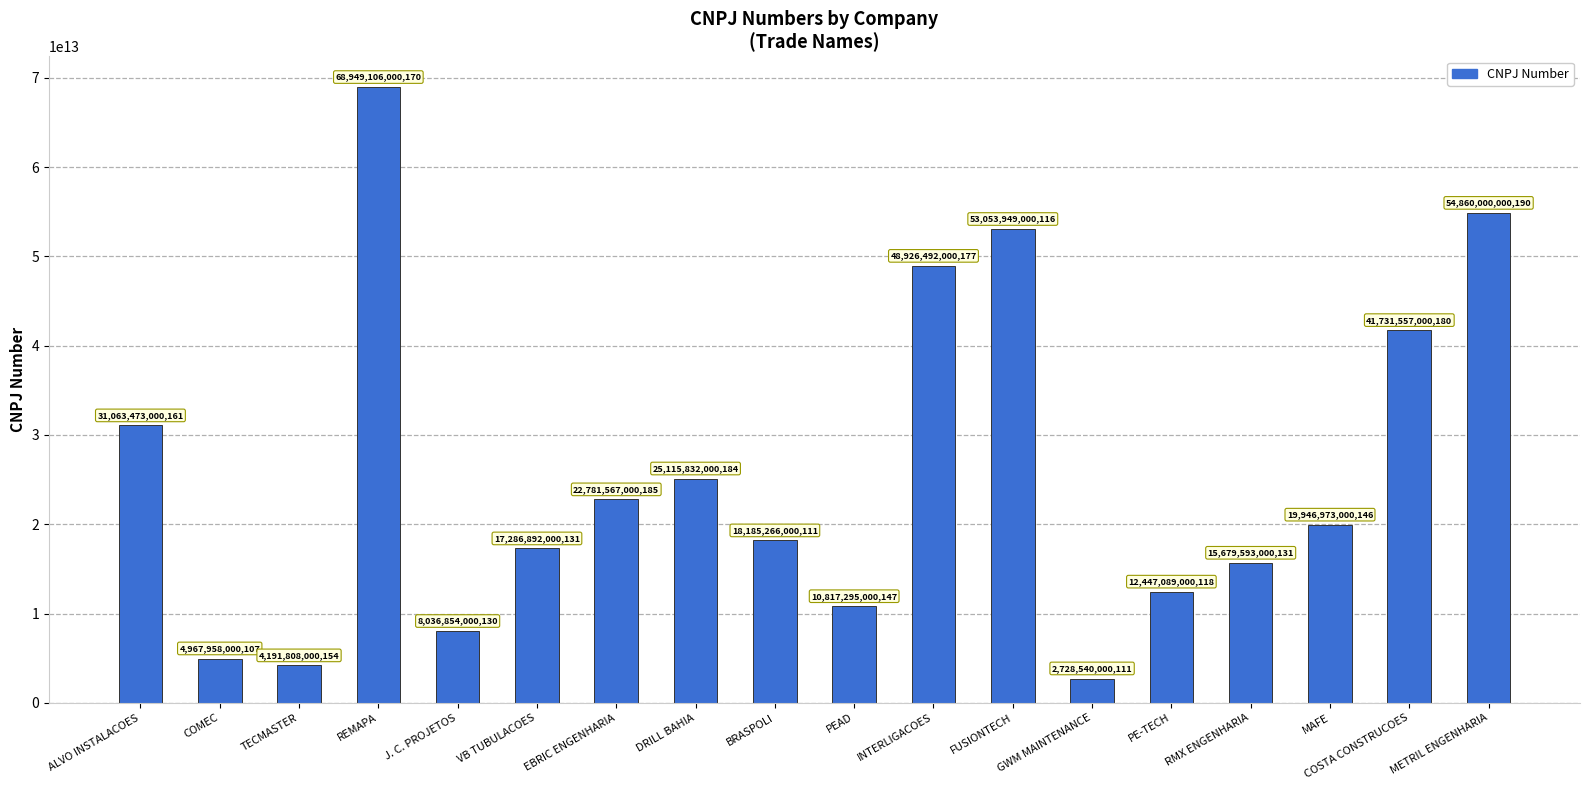

What is the label of the 13th bar from the left?

GWM MAINTENANCE